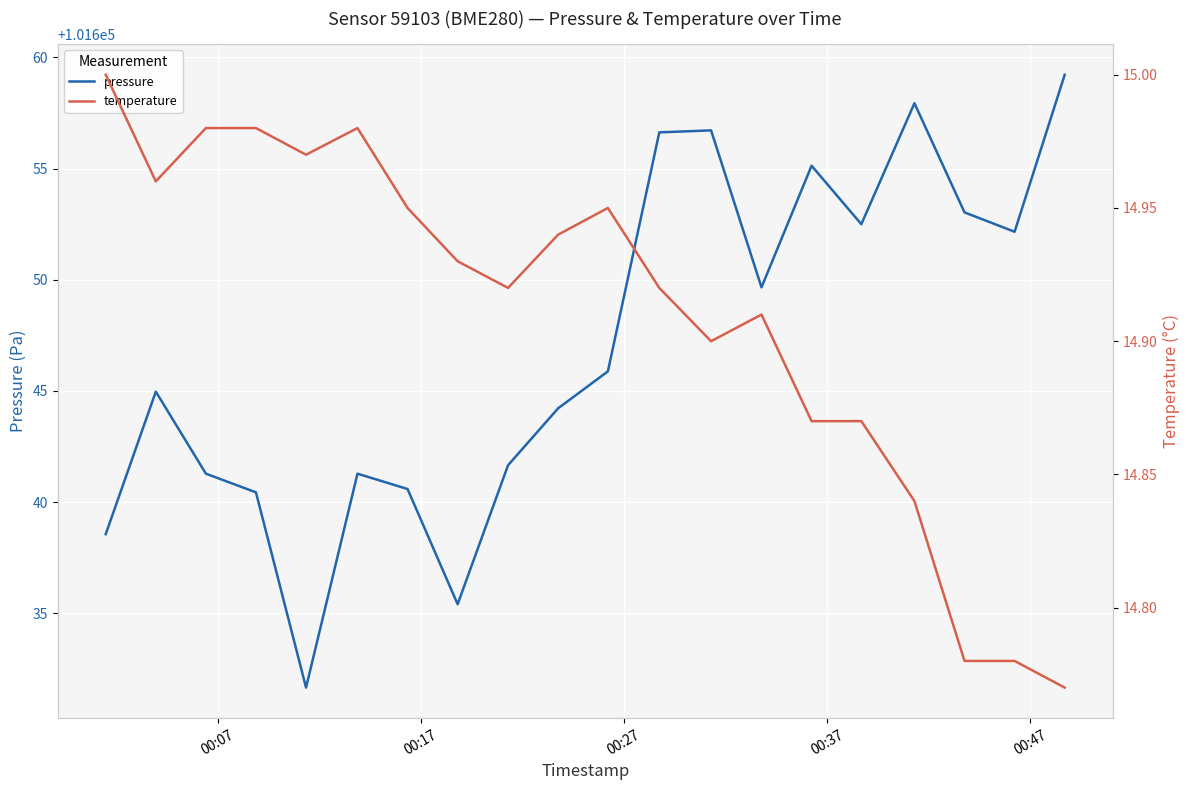

What is the value of the temperature point at the 11th from the left?

14.9